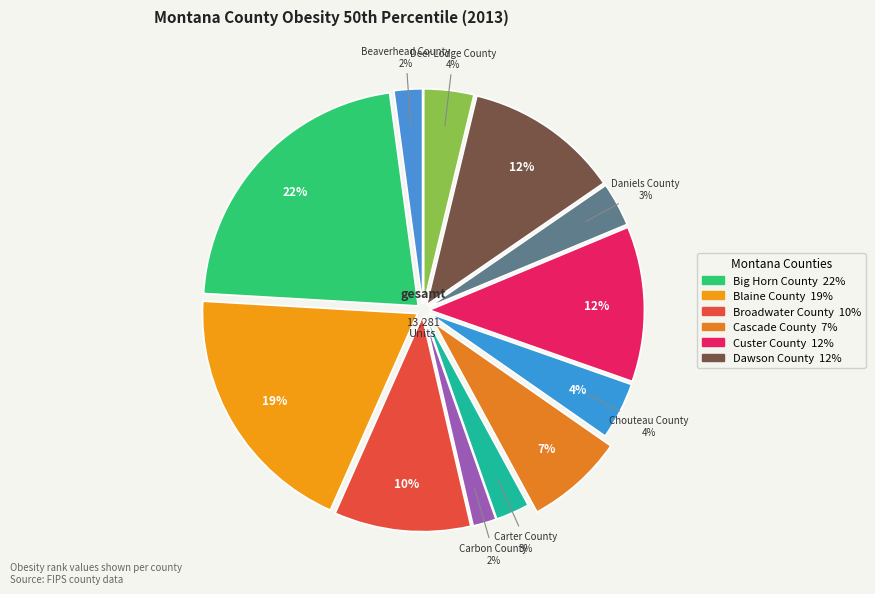

To the nearest percent, what portion does Blaine County represent?

19%